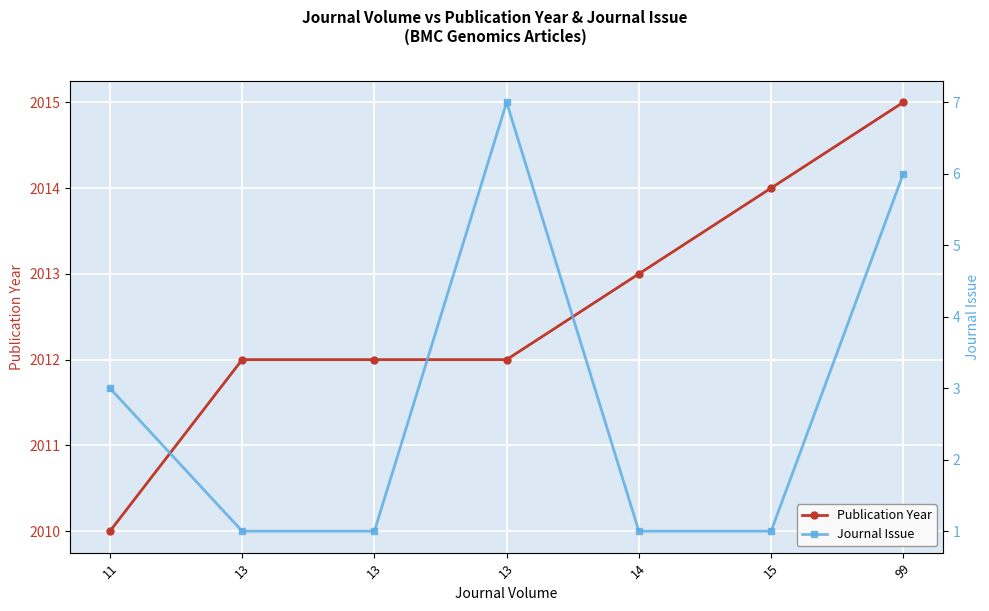

What is the value of the Journal Issue point at the 5th from the left?

1